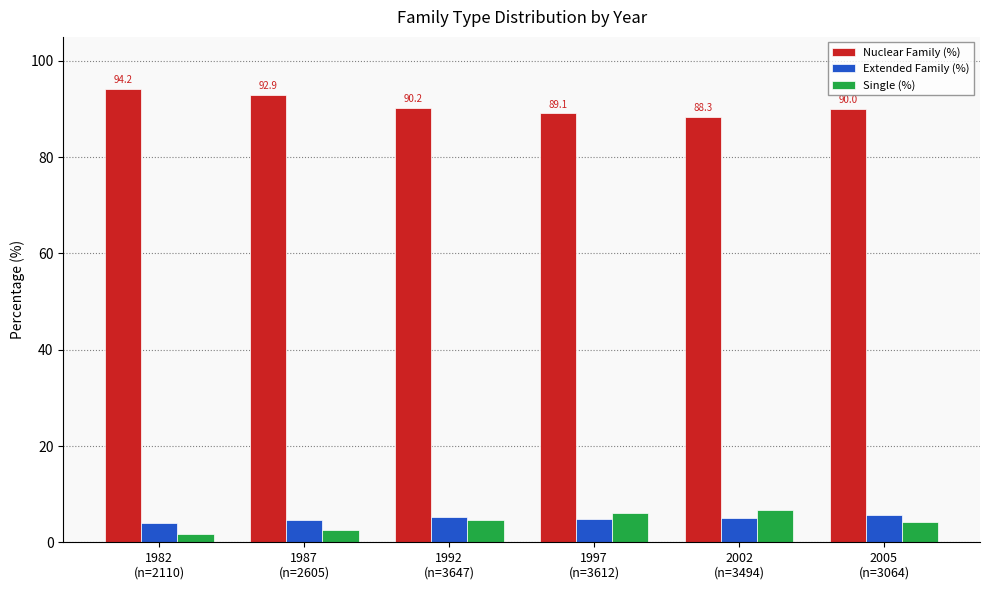

At how many categories does at least one series exceed 74?

6